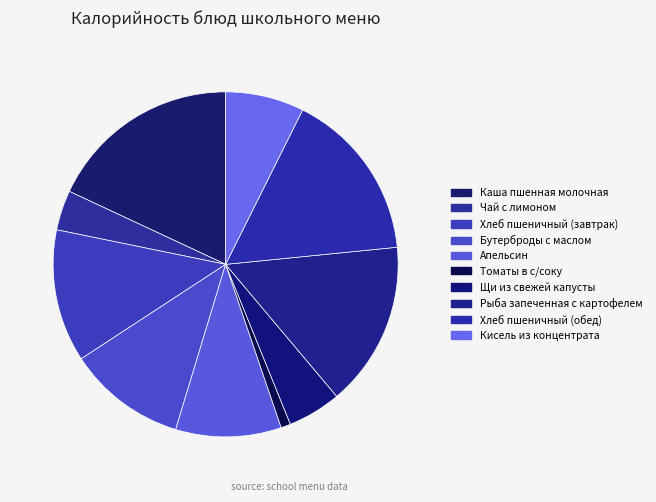

Rank the categories by value from highest to lowest.

Каша пшенная молочная, Хлеб пшеничный (обед), Рыба запеченная с картофелем, Хлеб пшеничный (завтрак), Бутерброды с маслом, Апельсин, Кисель из концентрата, Щи из свежей капусты, Чай с лимоном, Томаты в с/соку